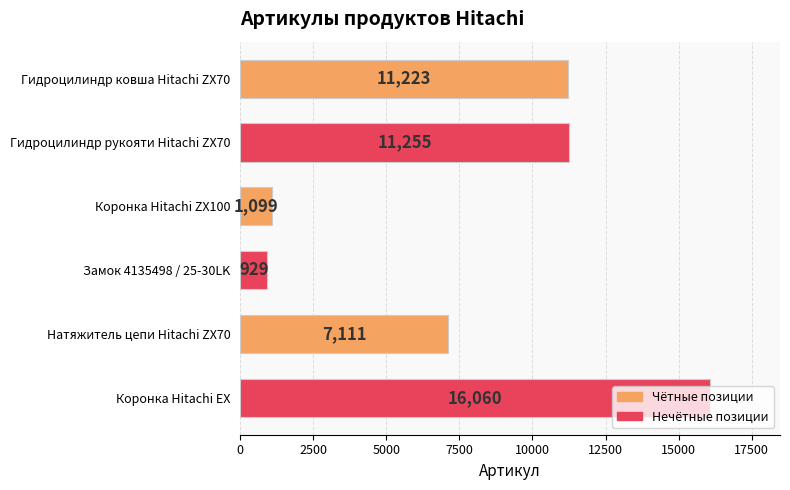

What is the value of the 3rd bar from the top?

1099